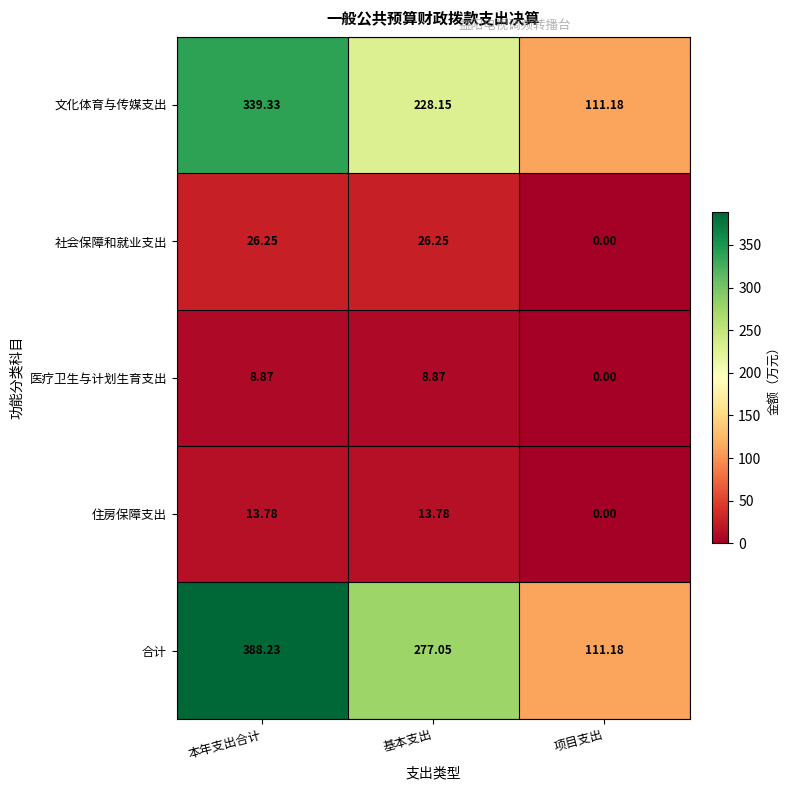

Which series has the largest total across all categories?

合计